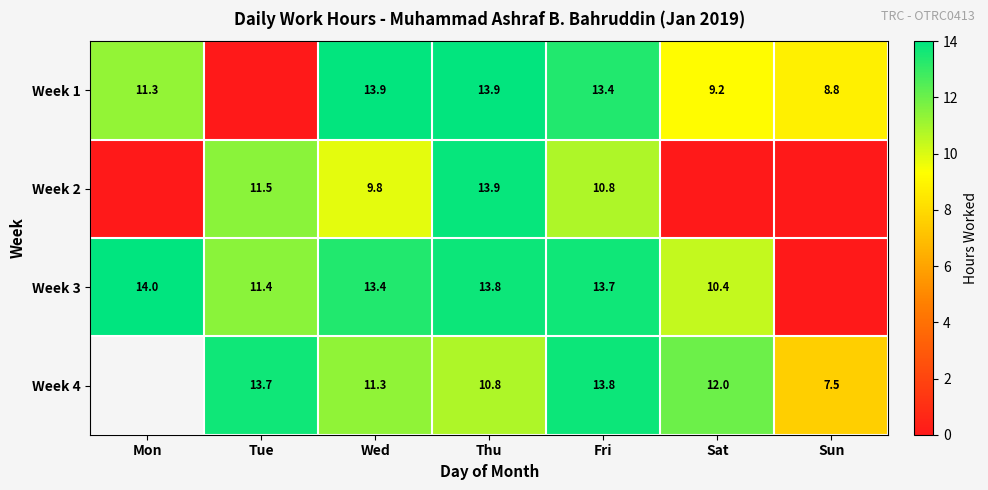

True or false: Week 4 has a value of 4.4 at Wed.

False